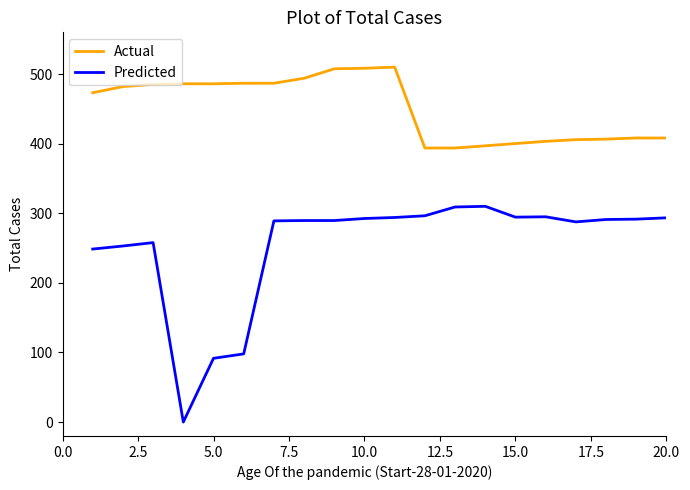

What is the sum of all Predicted values?

5072.2